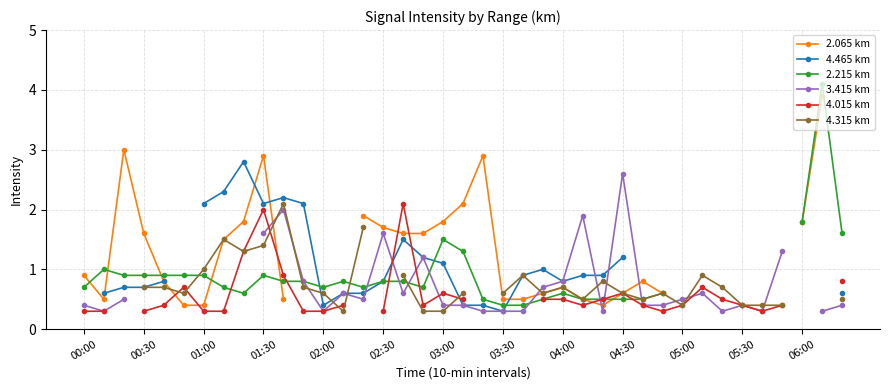

Is it true that 4.015 km equals 0.4 at 05:30?

True